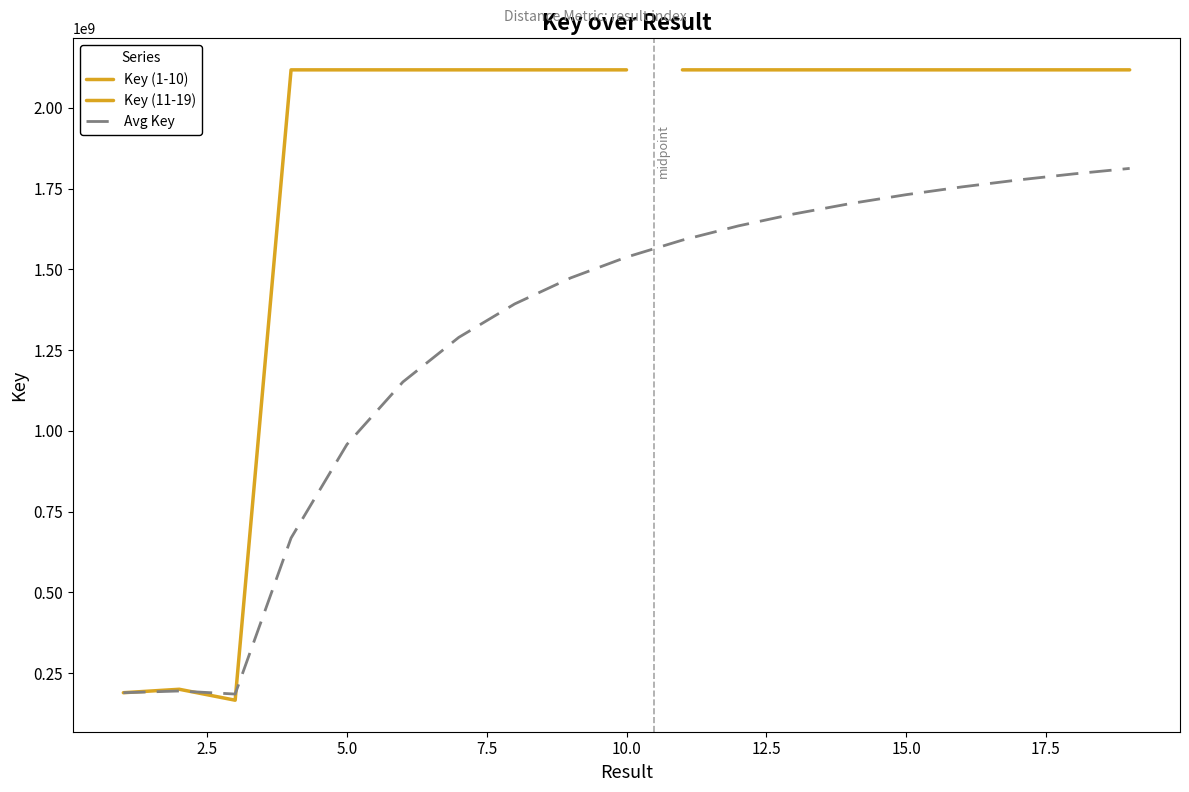

Which series has the widest spread of values?

Key